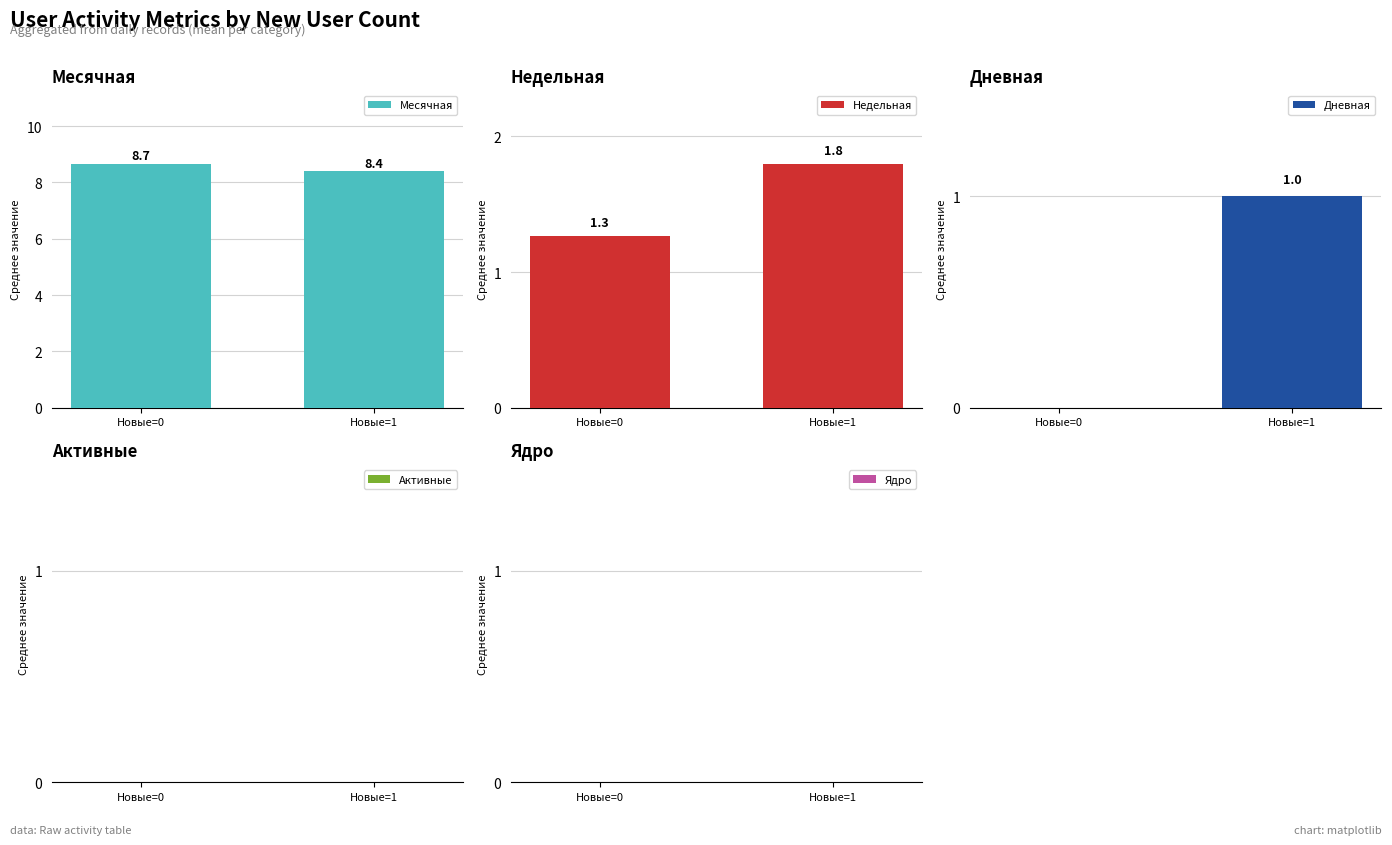

At which category is the sum across all series the highest?

Новые=1